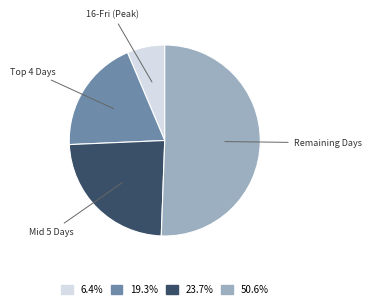

Is there a majority slice in this chart?

Yes